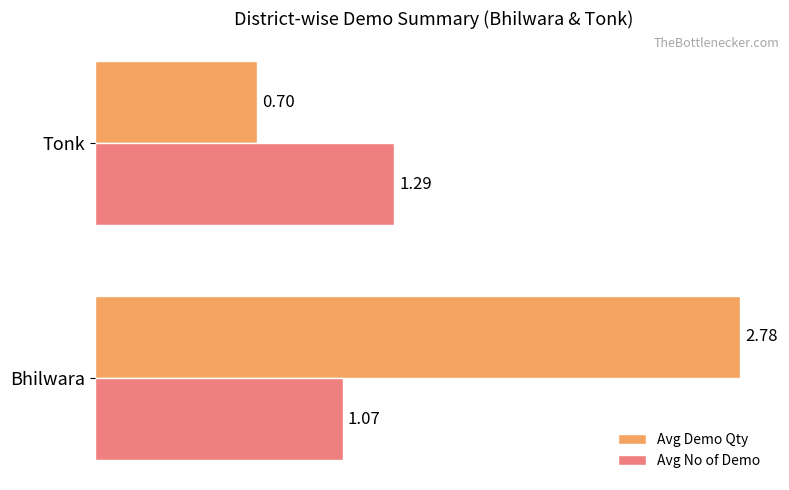

What is the spread (max minus min) of values at Bhilwara?

1.7